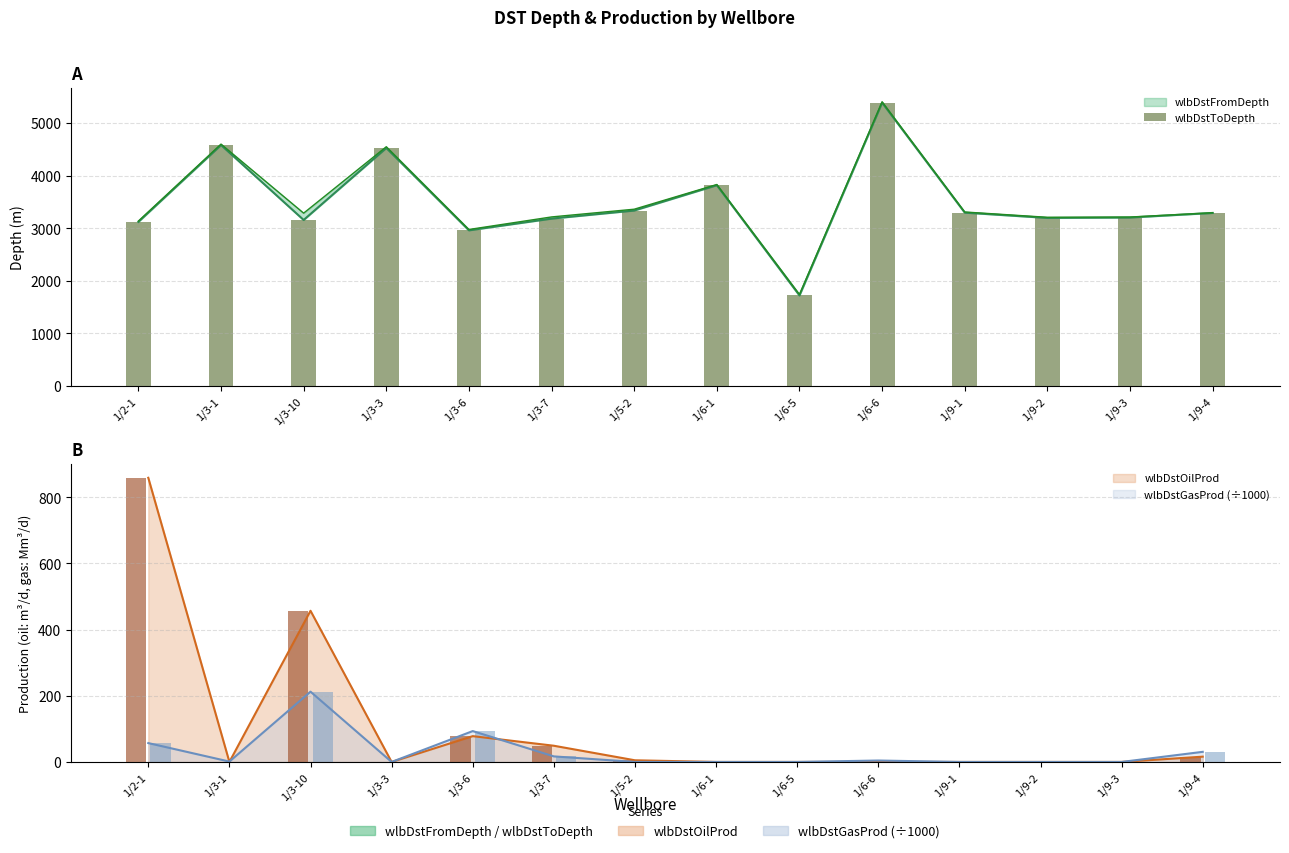

What is the label of the 13th bar from the right?

1/3-1